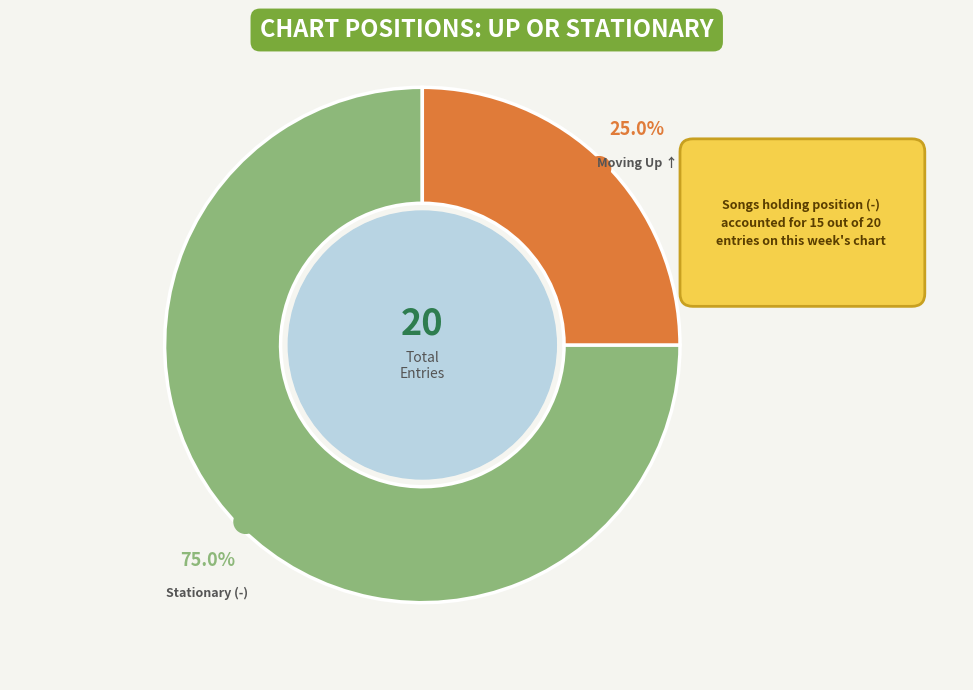

Approximately how many times larger is the value at up compared to -?

0.3